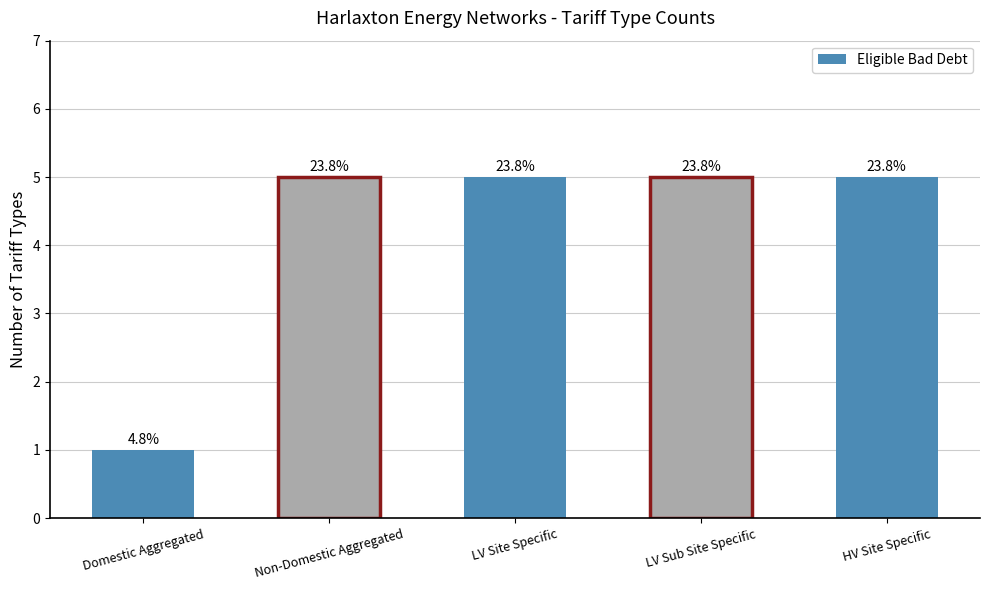

Rank the categories by value from highest to lowest.

Non-Domestic Aggregated, LV Site Specific, LV Sub Site Specific, HV Site Specific, Domestic Aggregated